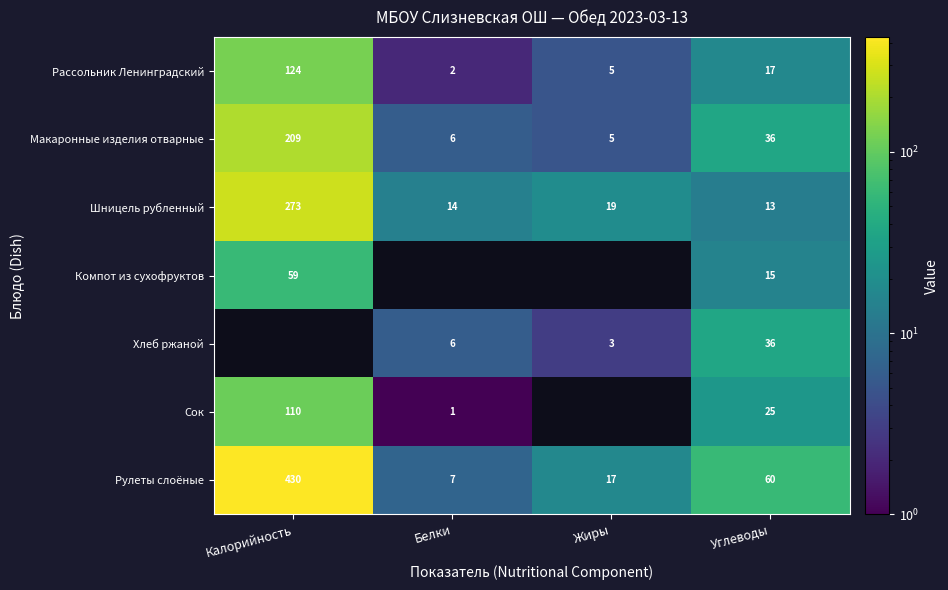

What is the difference between the maximum and second lowest values in the Макаронные изделия отварные series?

203